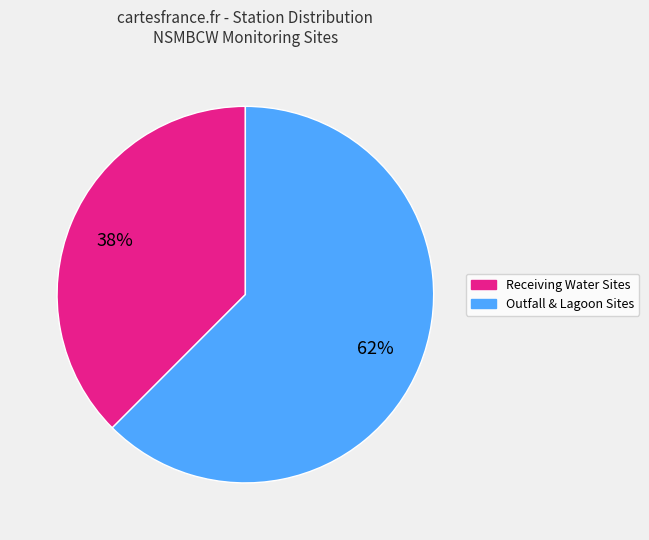

How many segments does this pie chart have?

2